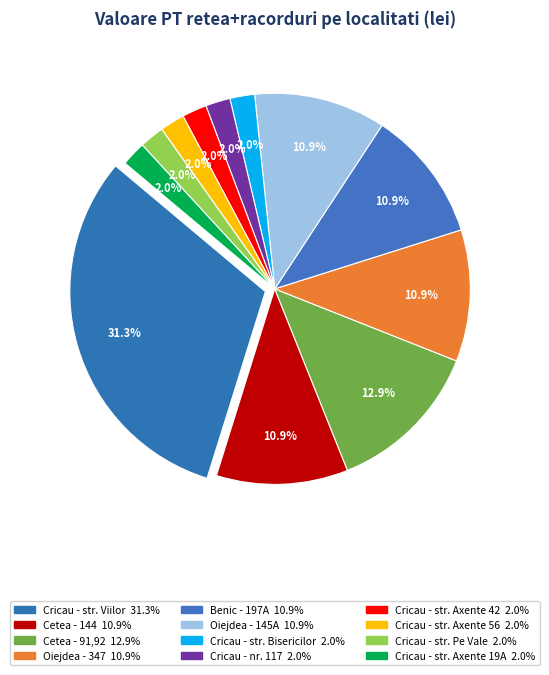

Between Cricau - str. Axente 56 and Cricau - str. Axente 19A, which is larger?

Cricau - str. Axente 56